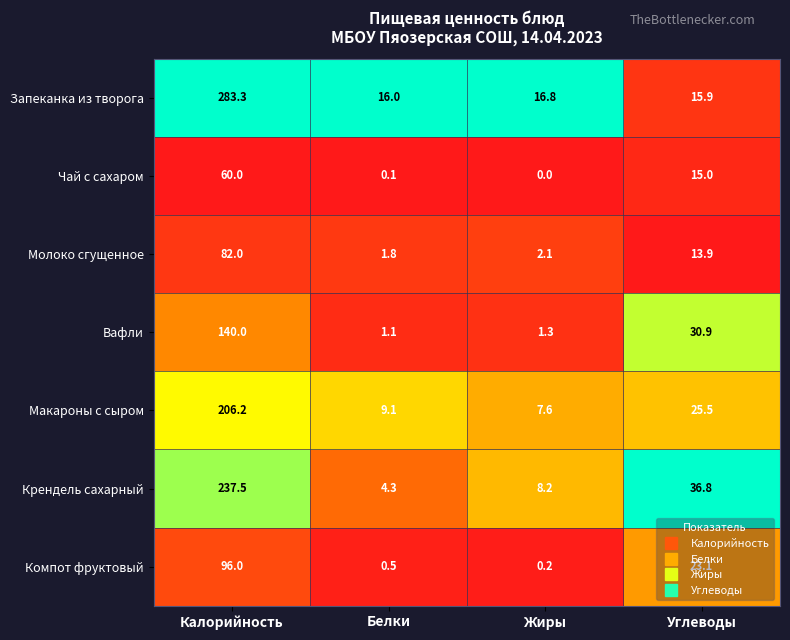

At Белки, list the series in order from smallest to largest.

Чай с сахаром, Компот фруктовый, Вафли, Молоко сгущенное, Крендель сахарный, Макароны с сыром, Запеканка из творога